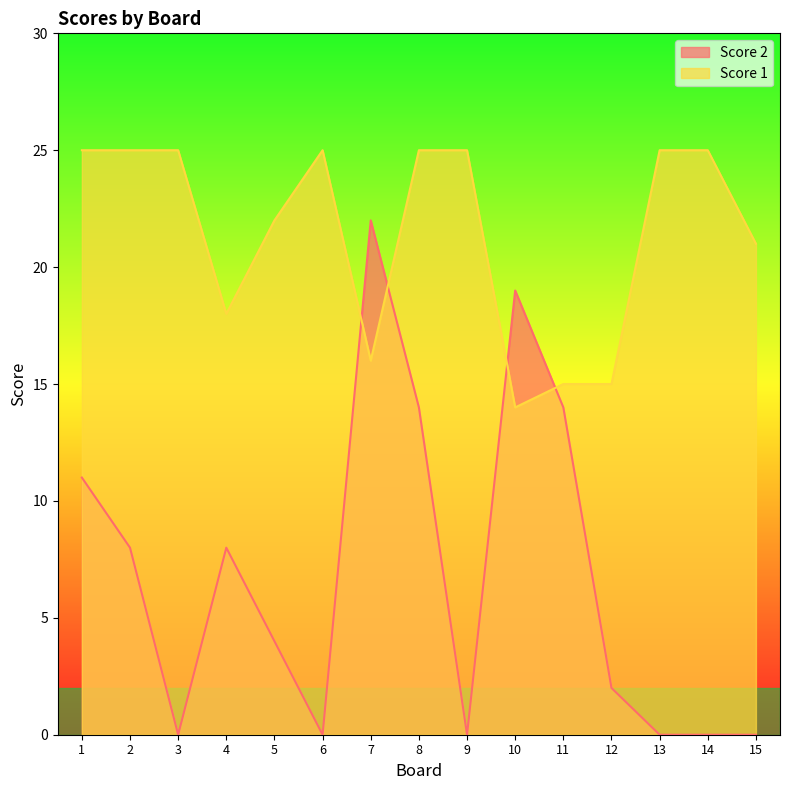

At which category is the sum across all series the highest?

8